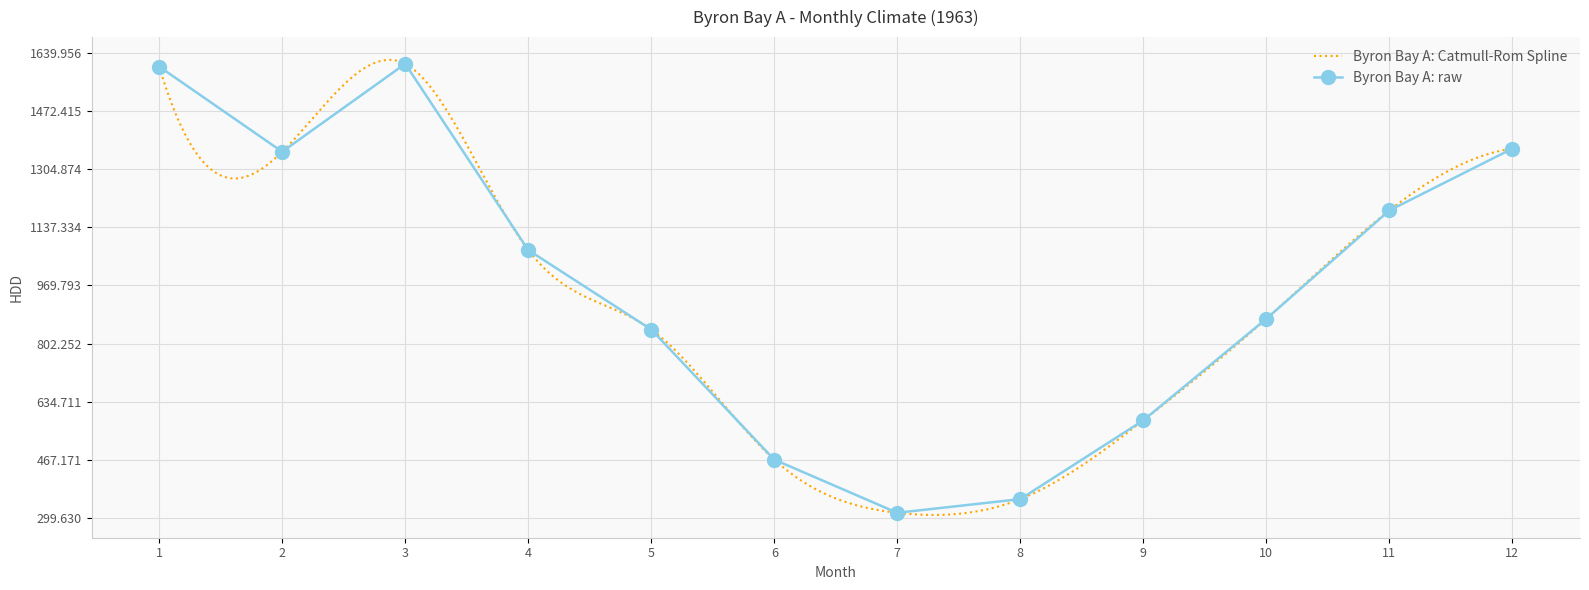

Does the chart have visible grid lines?

Yes